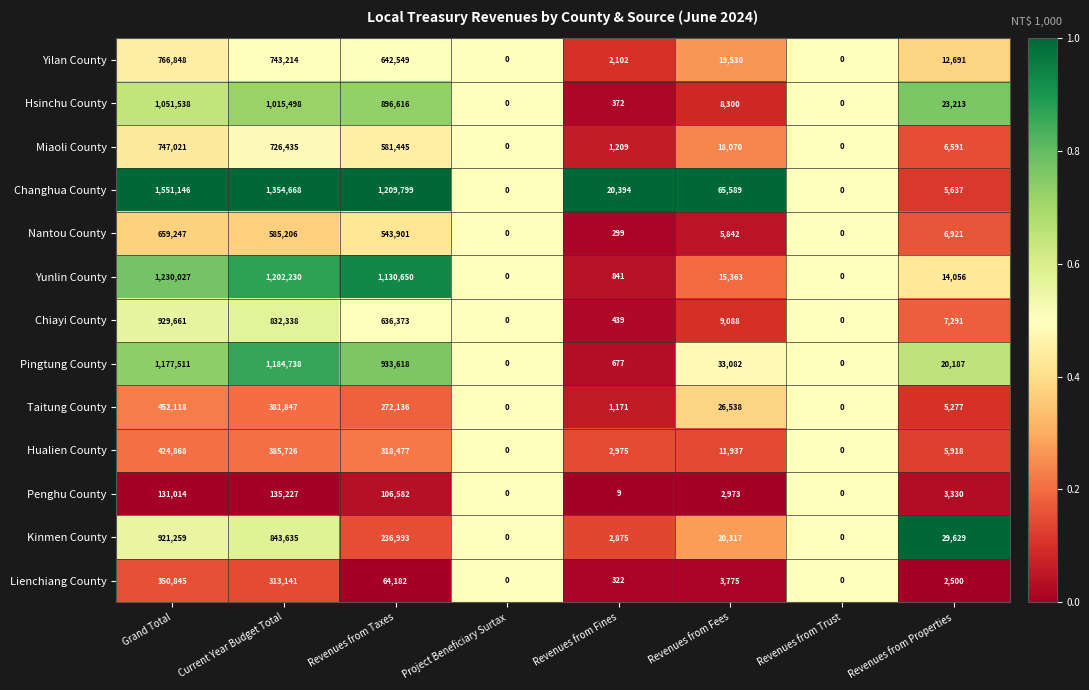

True or false: Yunlin County has a value of 1130650 at Revenues from Taxes.

True